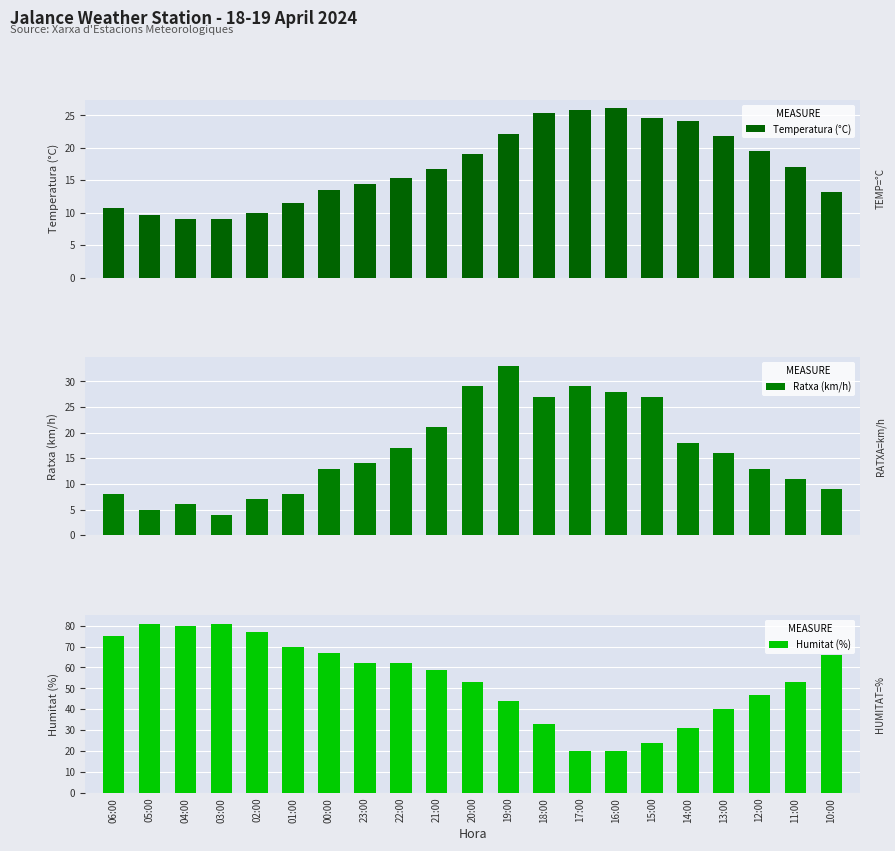

At how many categories does at least one series exceed 68?

6